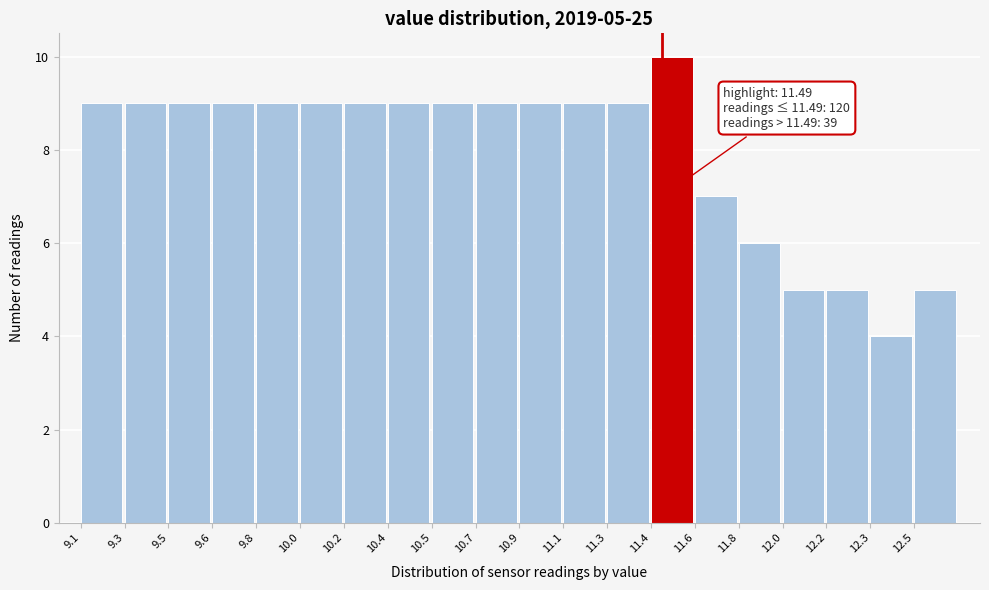

Reading left to right, extract all data points from this chart.

9.1=9	9.3=9	9.5=9	9.6=9	9.8=9	10.0=9	10.2=9	10.4=9	10.5=9	10.7=9	10.9=9	11.1=9	11.3=9	11.4=10	11.6=7	11.8=6	12.0=5	12.2=5	12.3=4	12.5=5